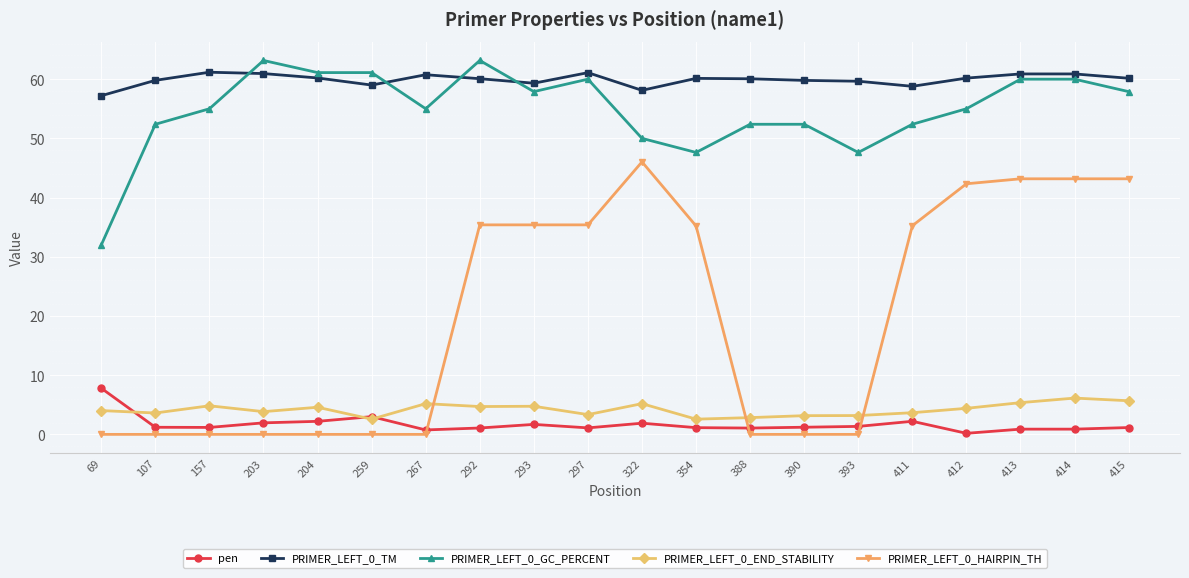

Which series has the widest spread of values?

PRIMER_LEFT_0_HAIRPIN_TH